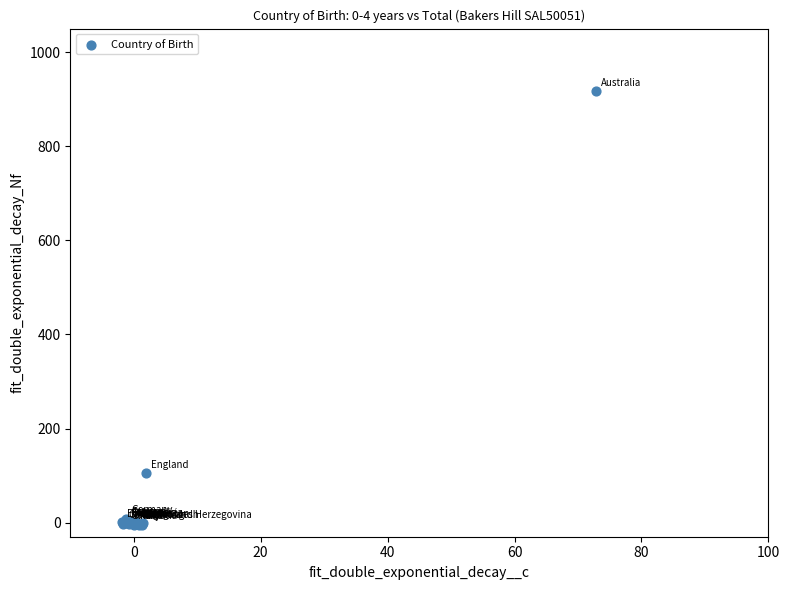

What Y value in the scatter plot is closest to 455?

104.7